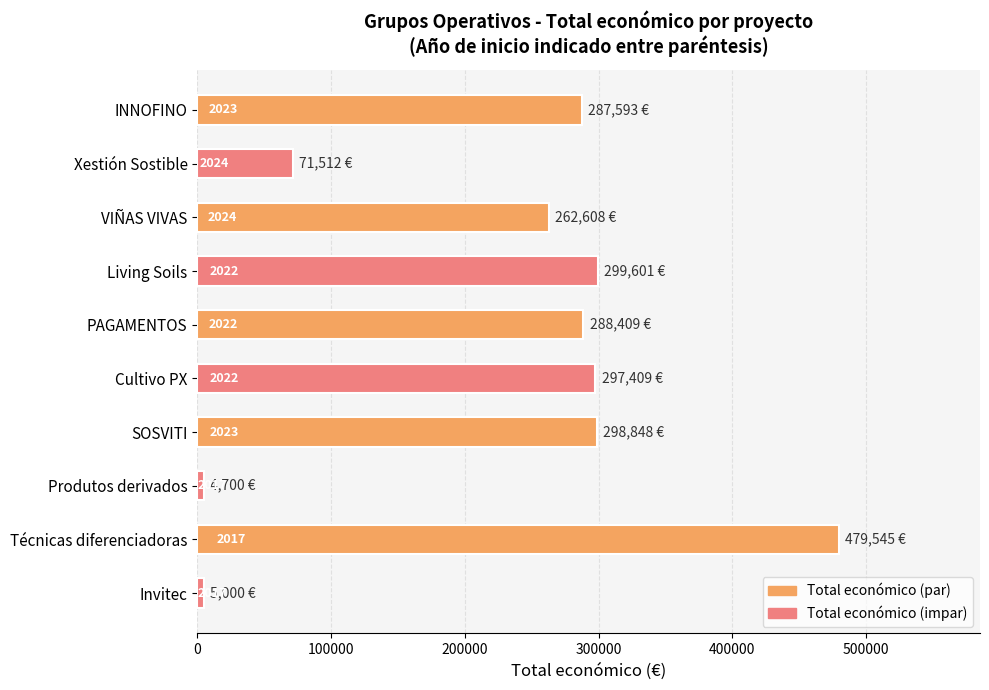

How many bars are there in total?

10